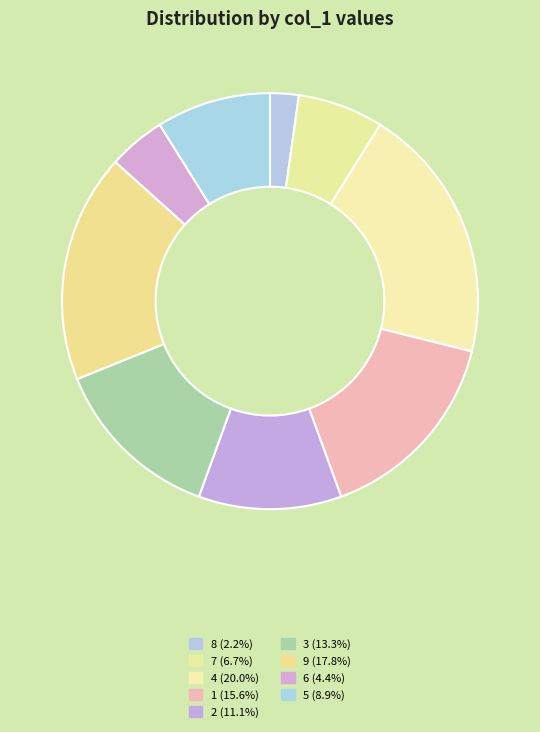

Does 4 represent more than half of the total?

No